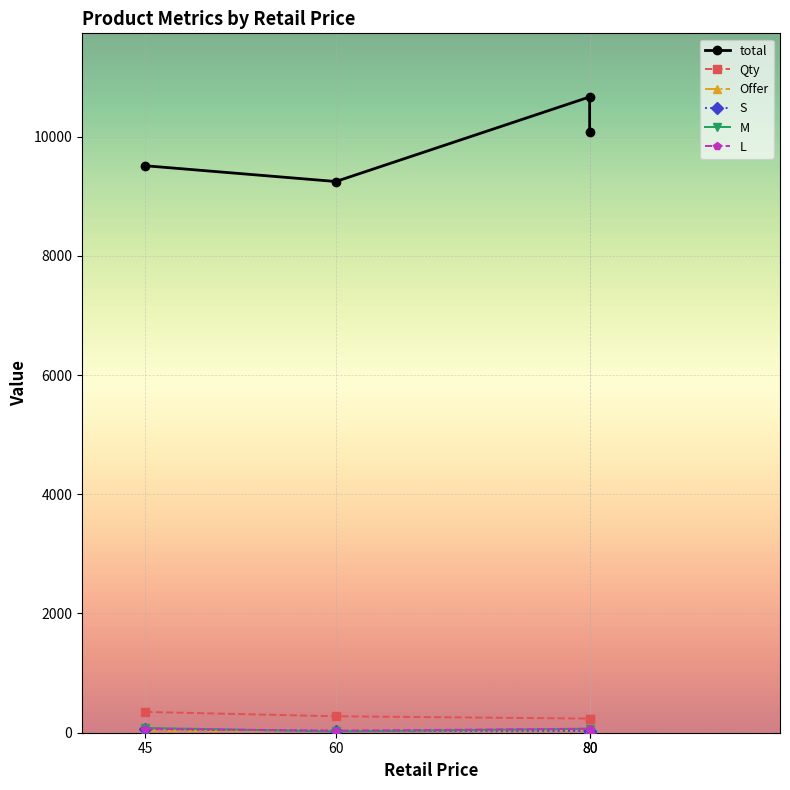

What is the difference between the highest and lowest values at 80?

10632.0